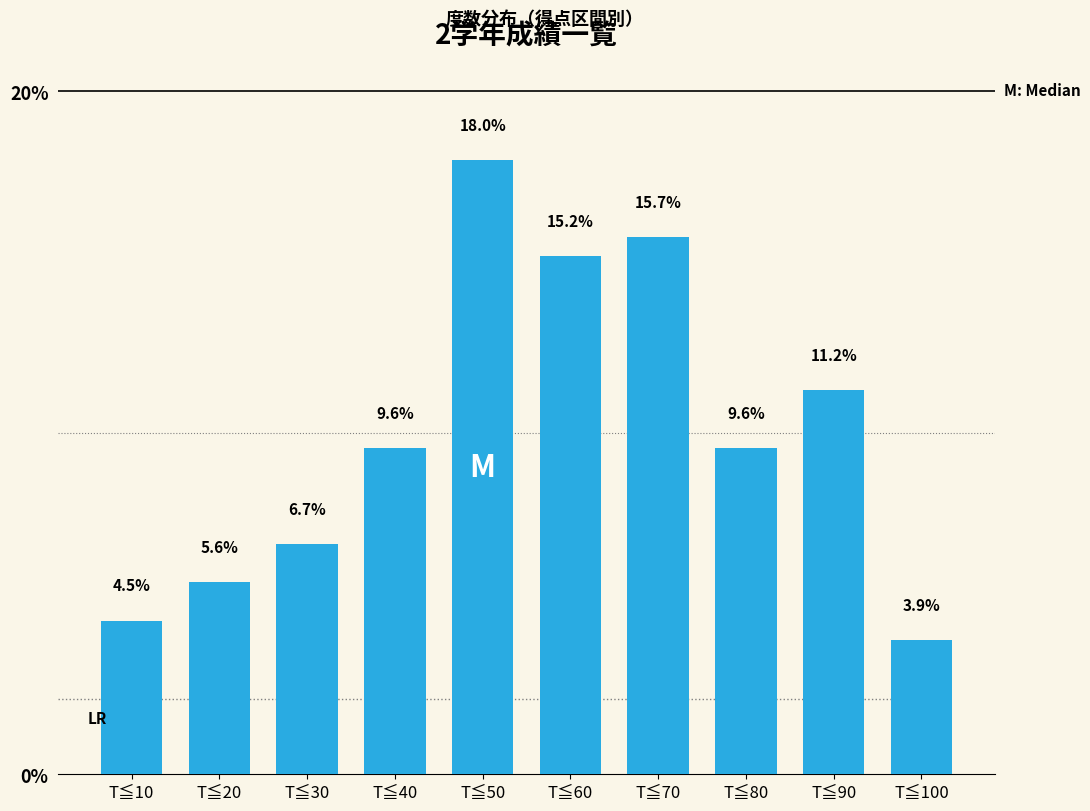

What is the change in value from T≦30 to T≦60?

+8.4